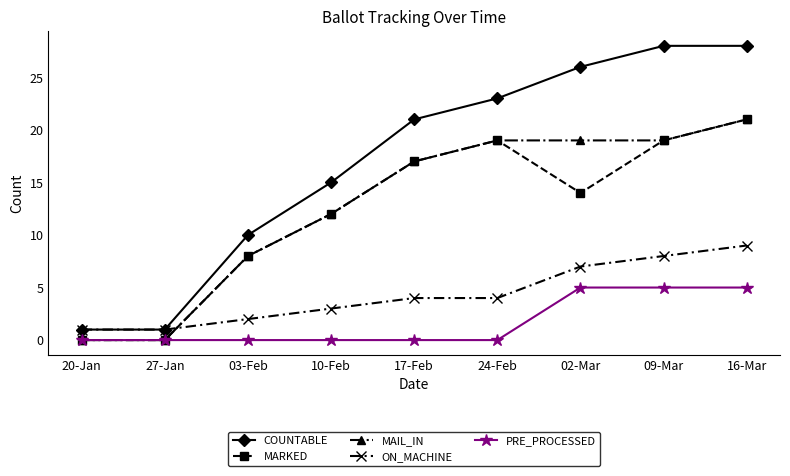

True or false: MARKED and COUNTABLE cross at least once.

False